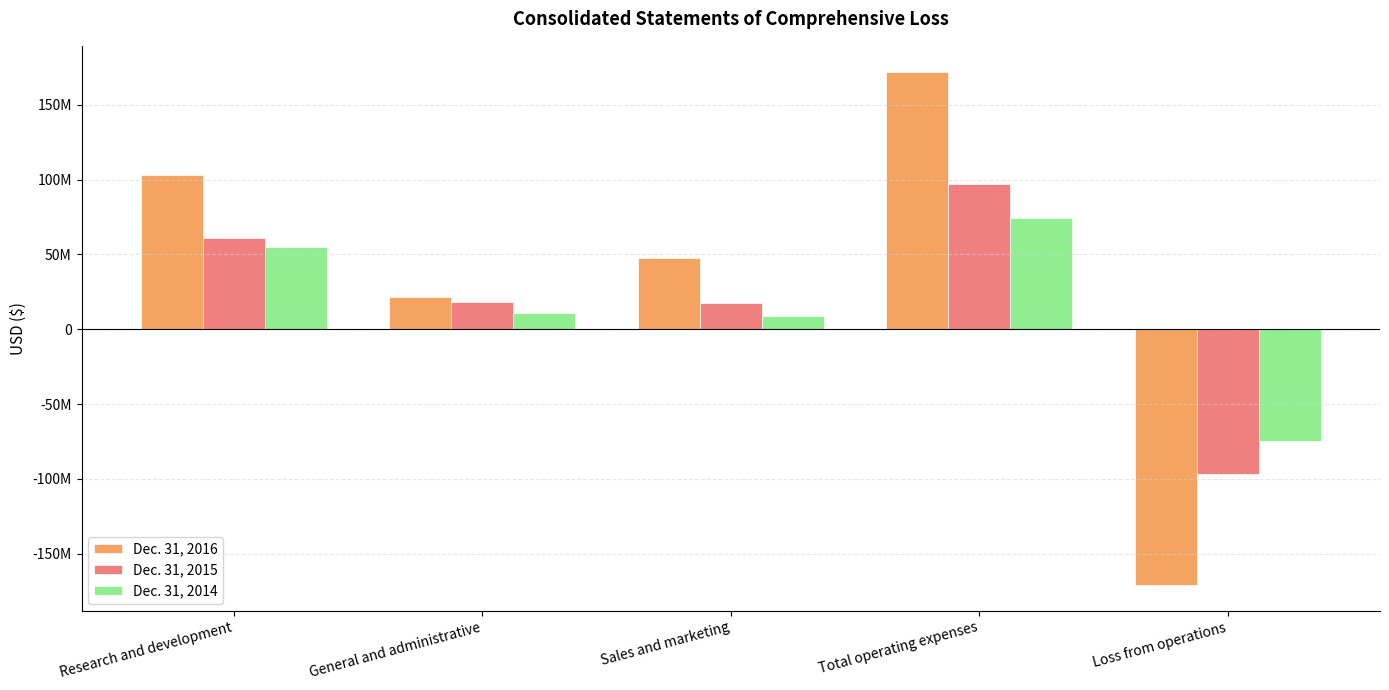

Is it true that Dec. 31, 2016 equals 172194000 at Total operating expenses?

True